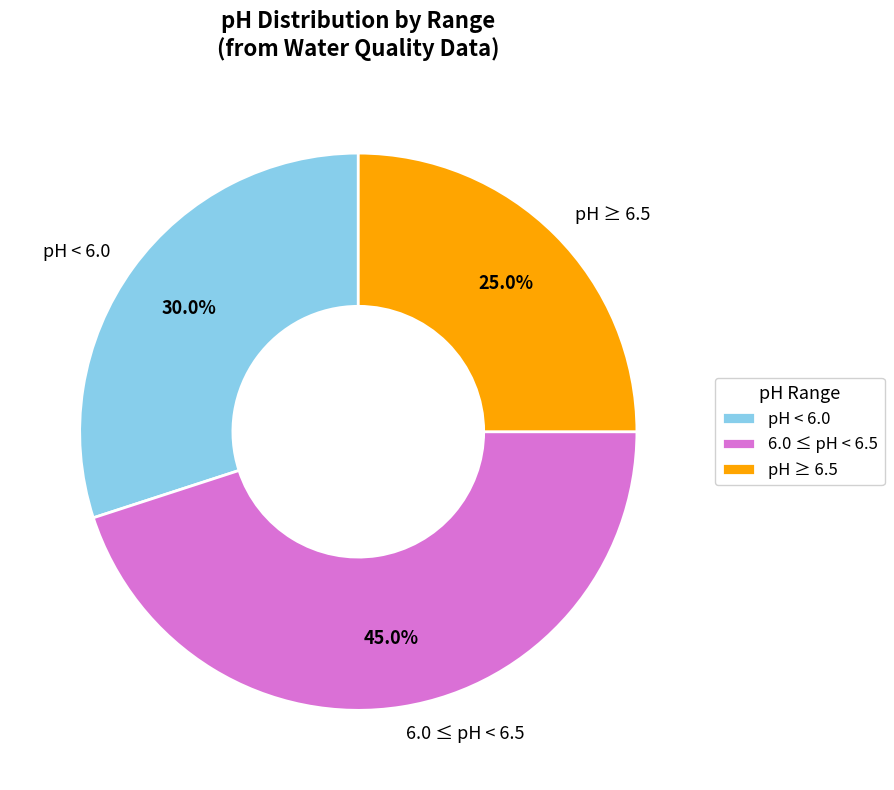

What percentage is NOT represented by pH < 6.0?

70.0%